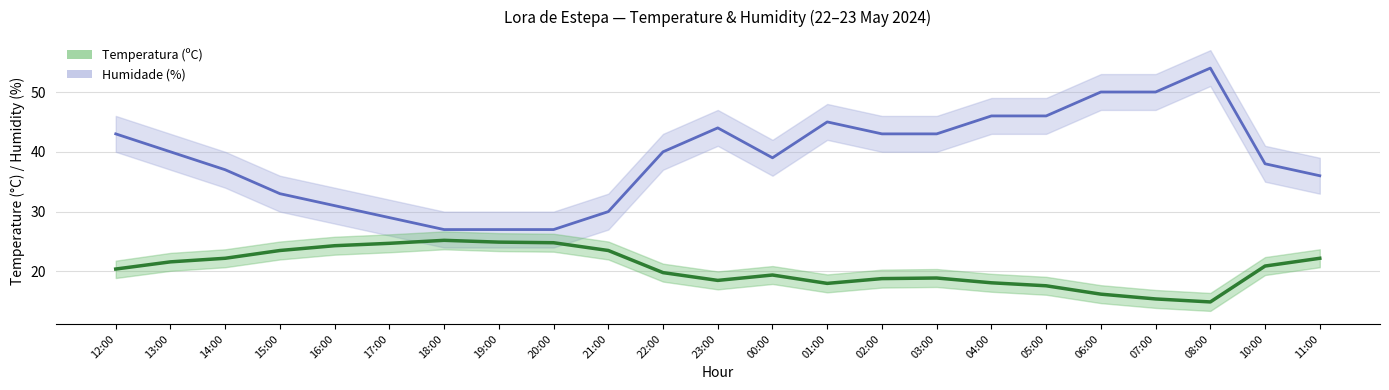

Reading left to right, what are all the values shown in this chart?

Temperatura (ºC): 12:00=20.4	13:00=21.6	14:00=22.2	15:00=23.5	16:00=24.3	17:00=24.7	18:00=25.2	19:00=24.9	20:00=24.8	21:00=23.5	22:00=19.8	23:00=18.5	00:00=19.4	01:00=18.0	02:00=18.8	03:00=18.9	04:00=18.1	05:00=17.6	06:00=16.2	07:00=15.4	08:00=14.9	10:00=20.9	11:00=22.2
Humidade (%): 12:00=43.0	13:00=40.0	14:00=37.0	15:00=33.0	16:00=31.0	17:00=29.0	18:00=27.0	19:00=27.0	20:00=27.0	21:00=30.0	22:00=40.0	23:00=44.0	00:00=39.0	01:00=45.0	02:00=43.0	03:00=43.0	04:00=46.0	05:00=46.0	06:00=50.0	07:00=50.0	08:00=54.0	10:00=38.0	11:00=36.0